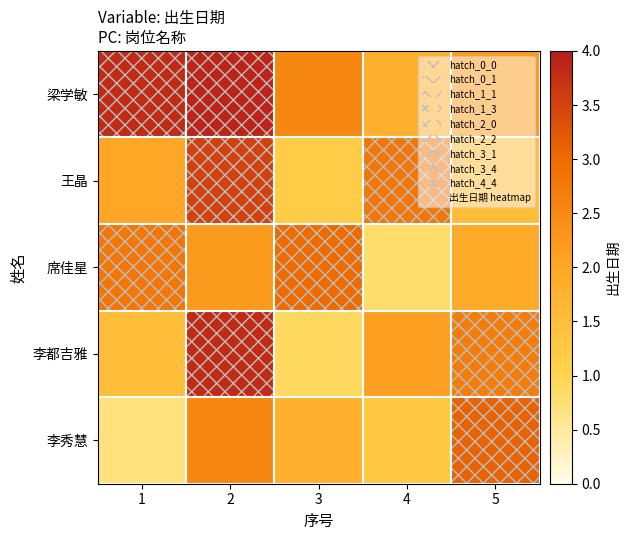

List the series in order of their peak value, highest first.

梁学敏, 李都吉雅, 王晶, 李秀慧, 席佳星